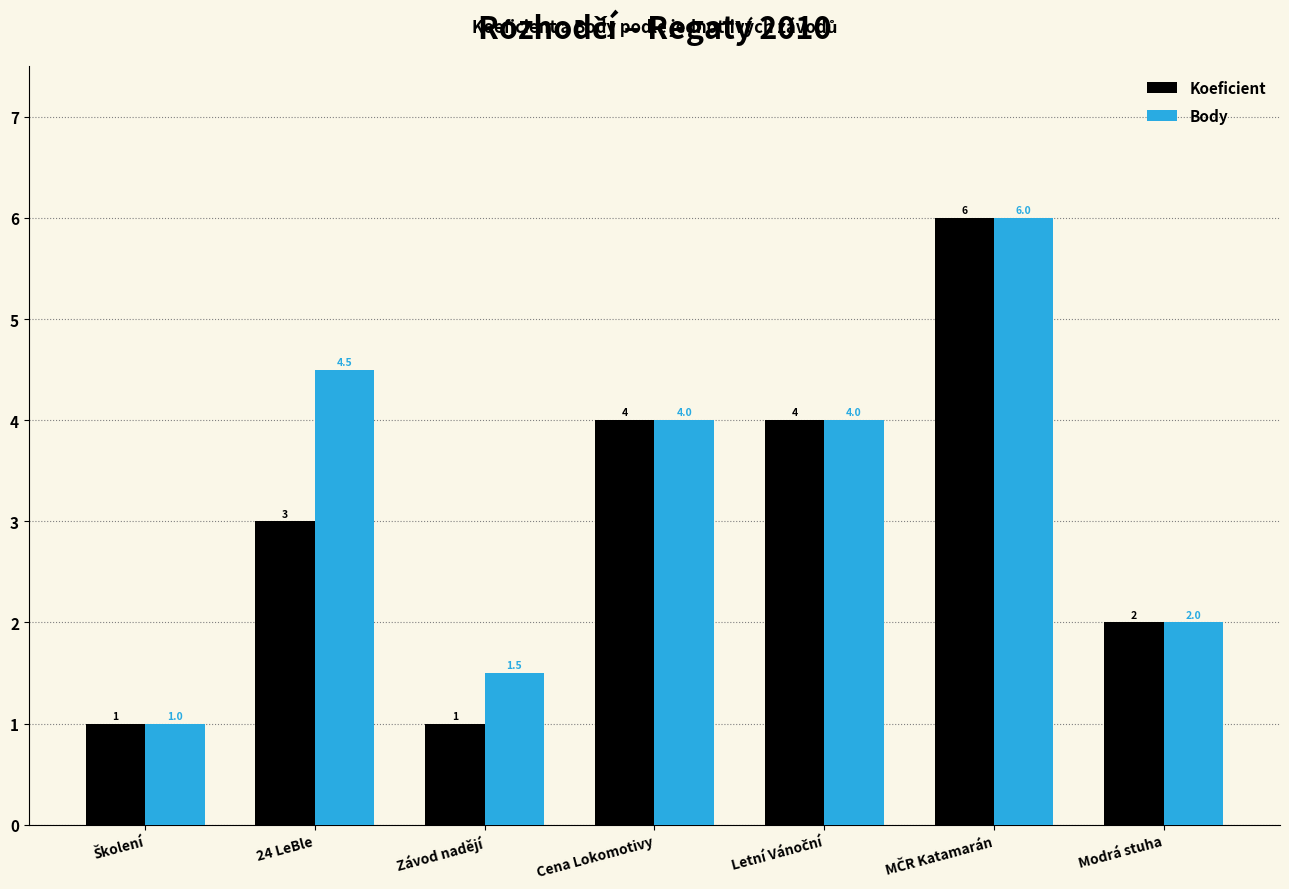

Count the Koeficient values in the range 1 to 4.

6